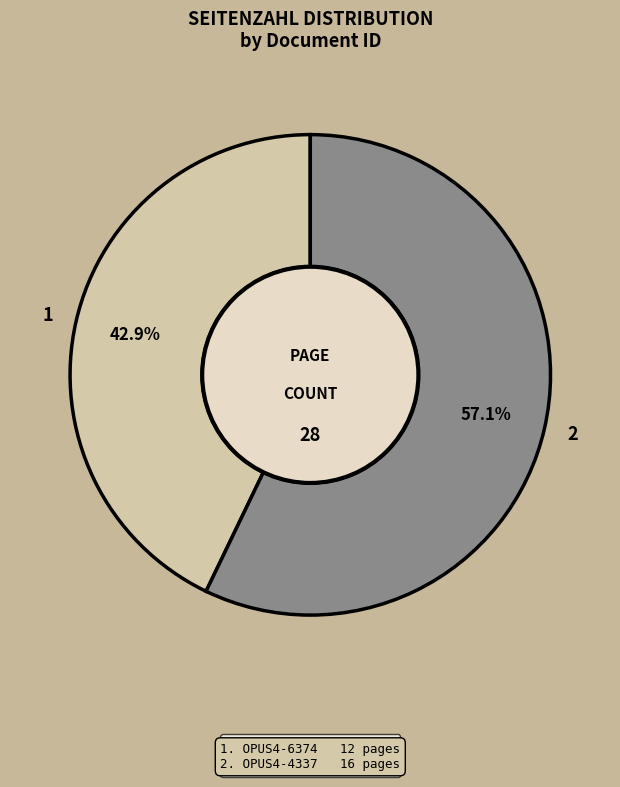

Is it true that OPUS4-6374 is 43% of the pie?

True